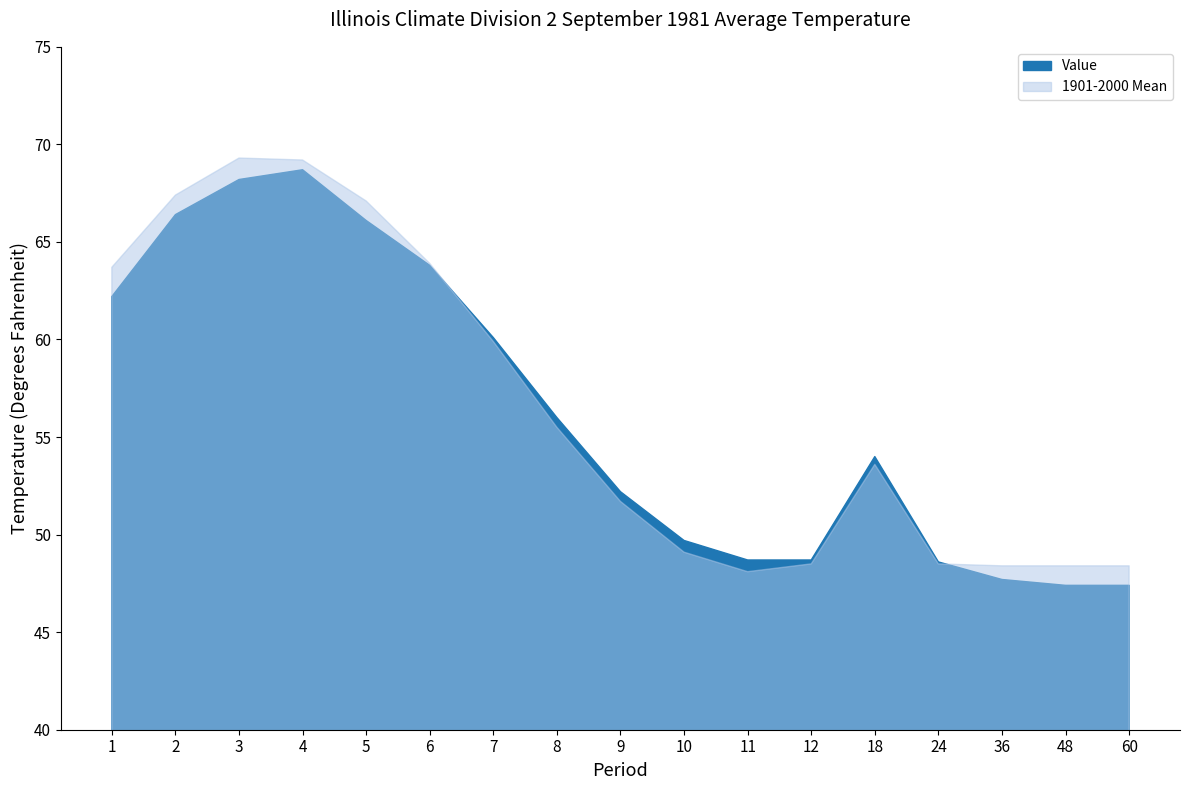

Where does the Value series first go above 54?

1